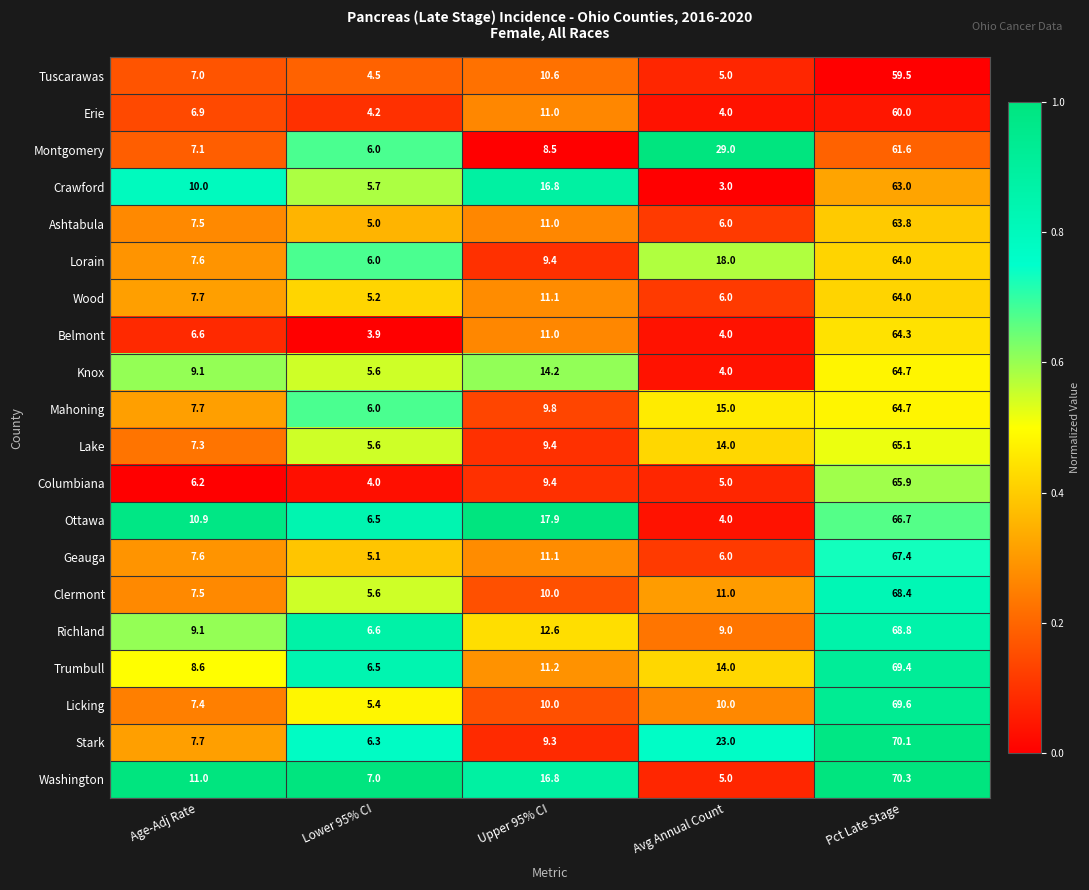

What is the total value across all series at Avg Annual Count?

195.0